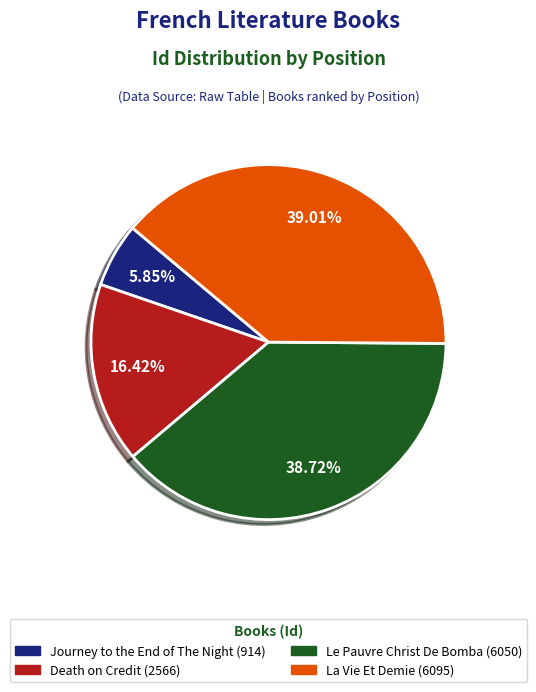

What is the ratio of the value at Death on Credit to the value at La Vie Et Demie?

0.4